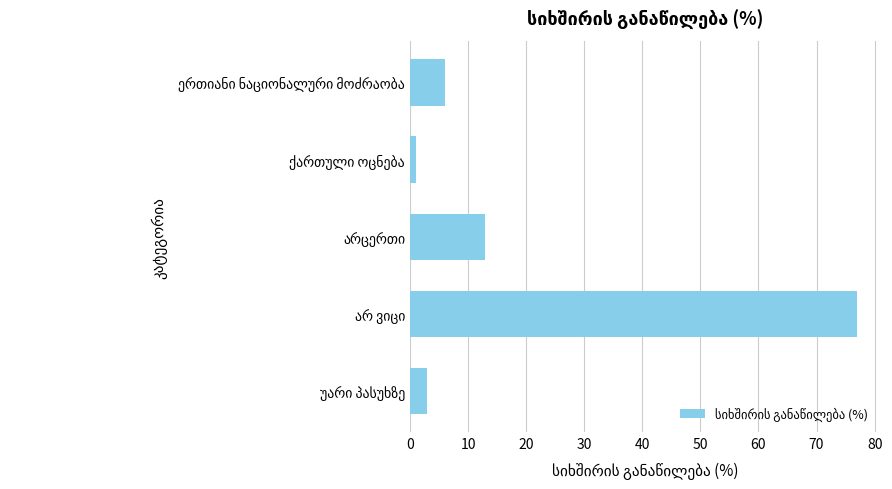

What is the difference between the maximum and minimum values?

76